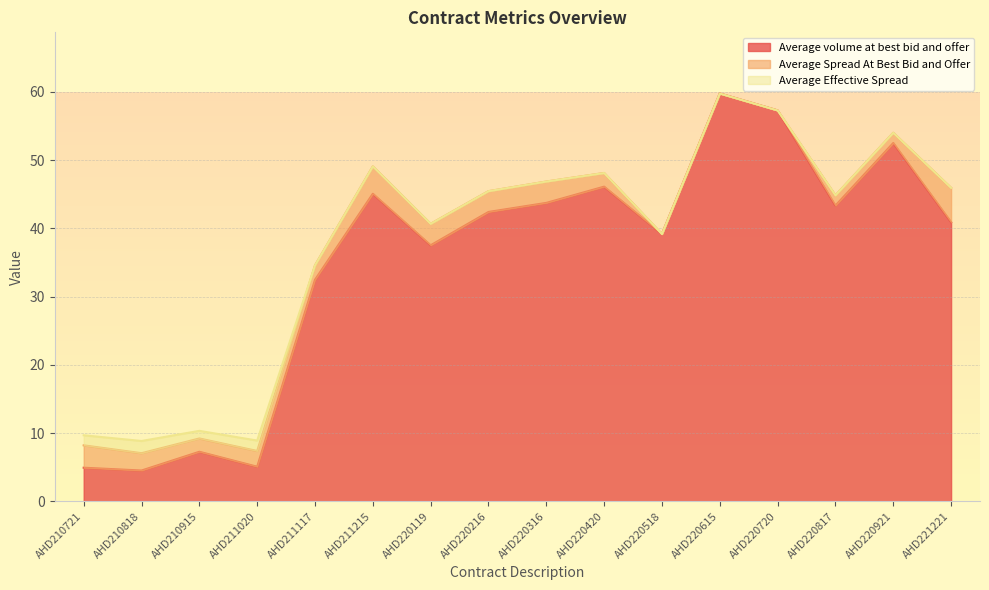

Where is the first local maximum for Average Effective Spread?

AHD210818